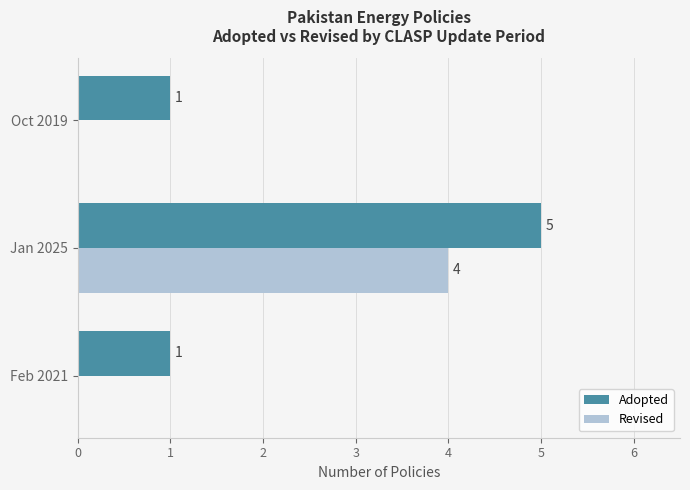

Which category has the highest value in the Revised series?

Jan 2025